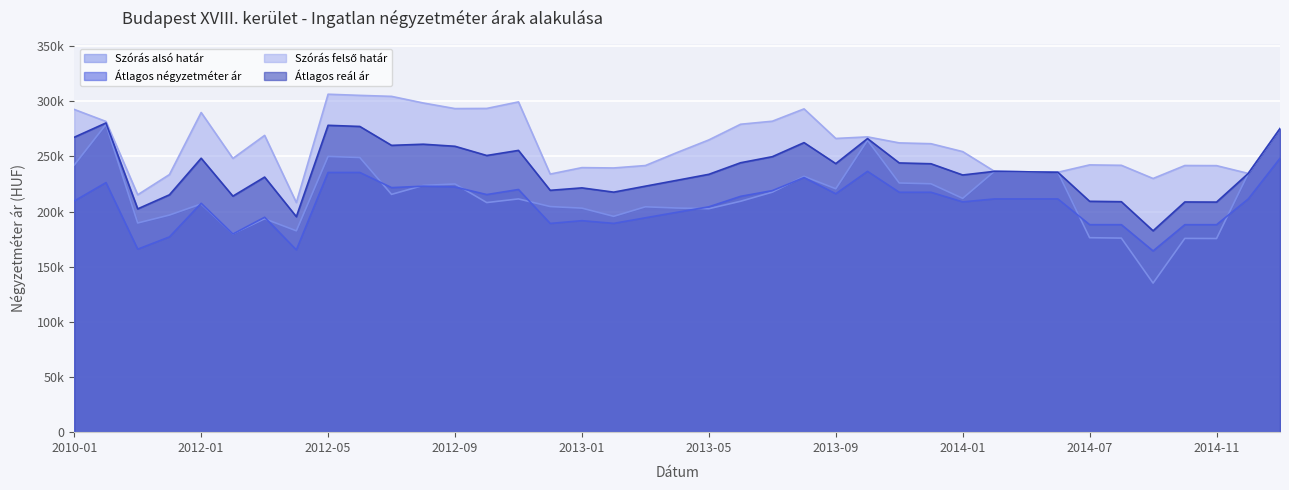

Which category has the lowest value in the Átlagos négyzetméter ár series?

2014-09